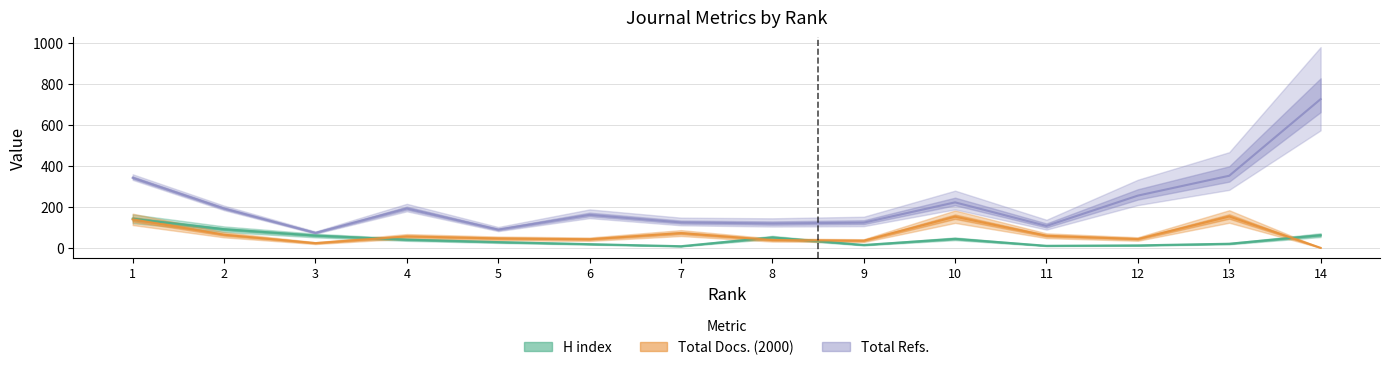

What is the sum of the Total Docs. (2000) values at 6 and 13?

195